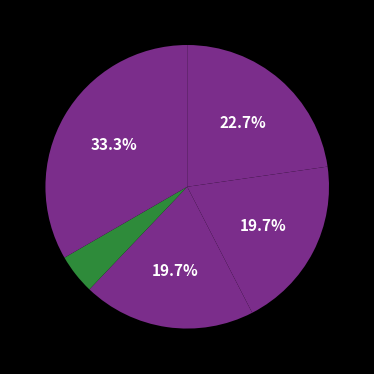

Count the number of slices in the pie.

5